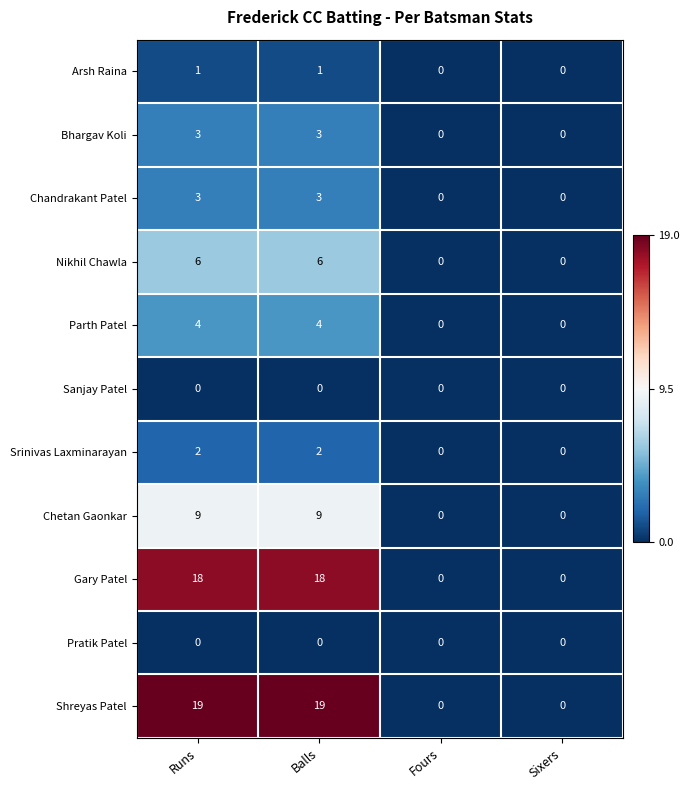

Which series has the largest range (max minus min)?

Shreyas Patel